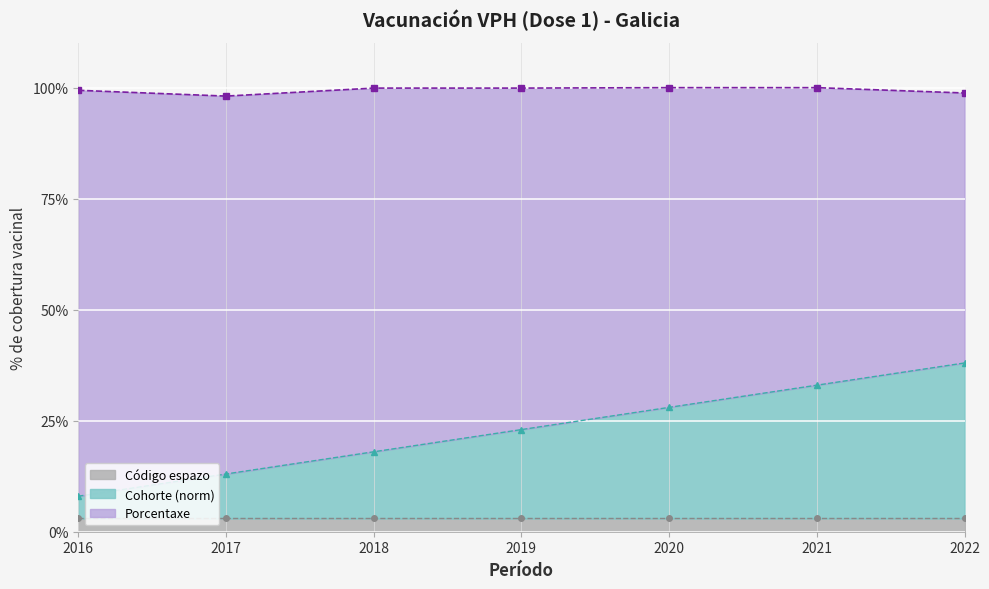

List the labels in order of Cohorte (norm) value, largest first.

2022, 2021, 2020, 2019, 2018, 2017, 2016